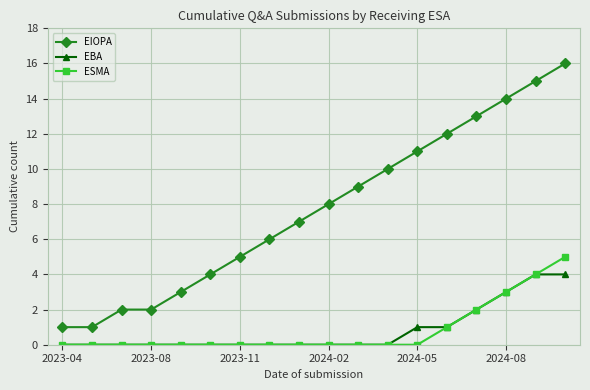

Rank the series by their maximum value, from highest to lowest.

EIOPA, ESMA, EBA